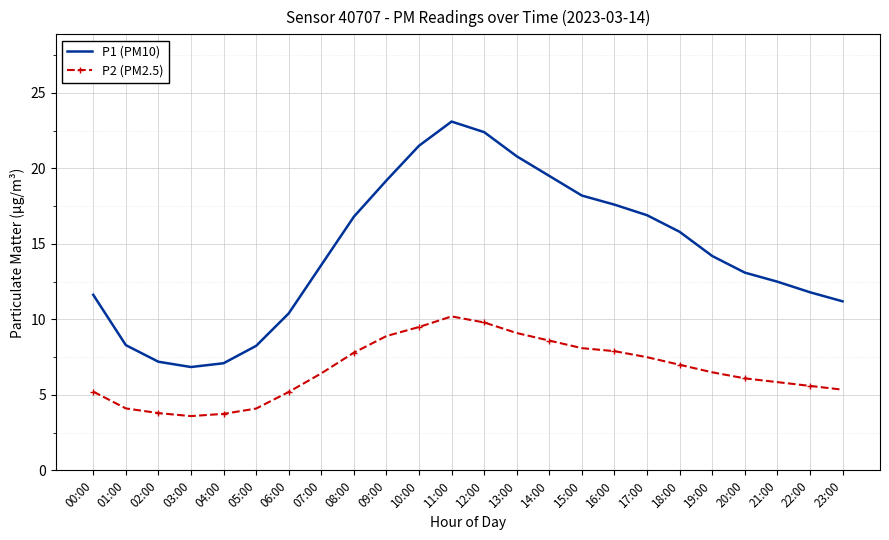

What is the difference between the maximum and minimum values in the P2 (PM2.5) series?

6.6